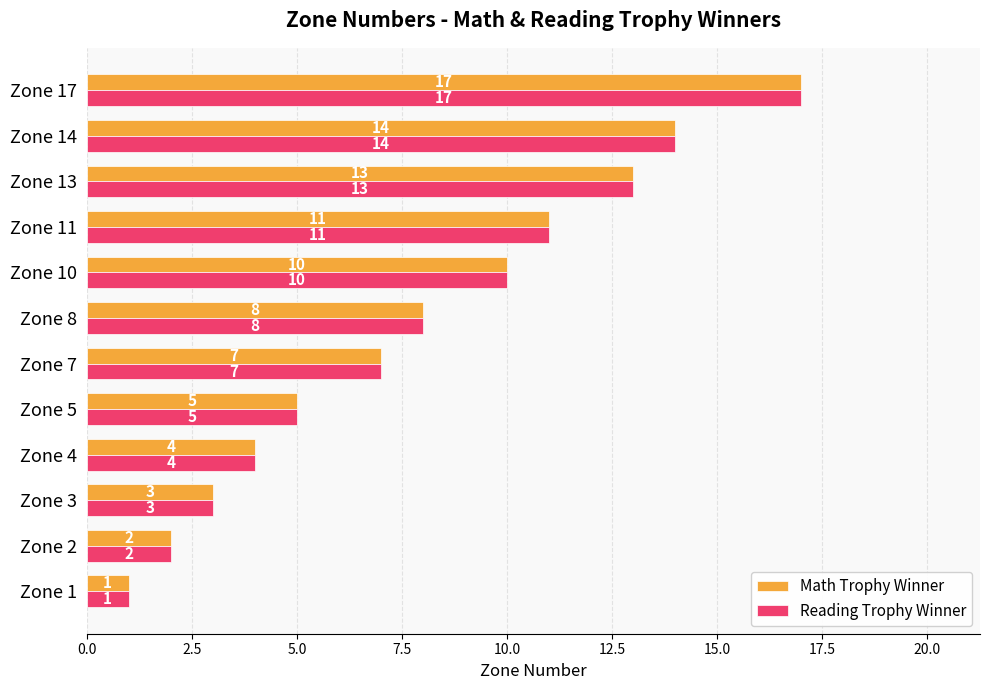

At which label is Reading Trophy Winner closest to 9?

Zone 8